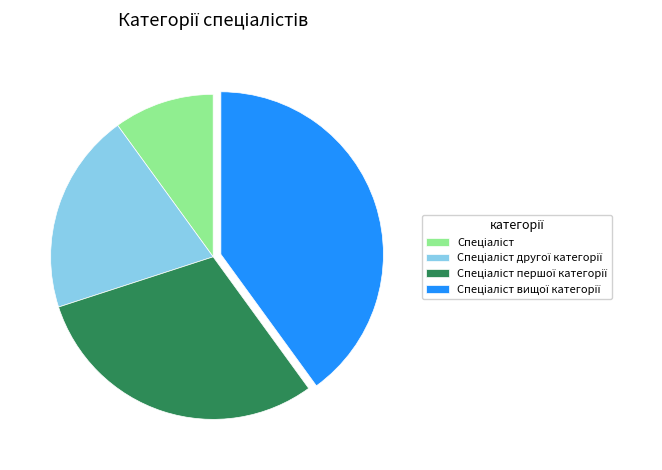

Does any single category account for the majority?

No